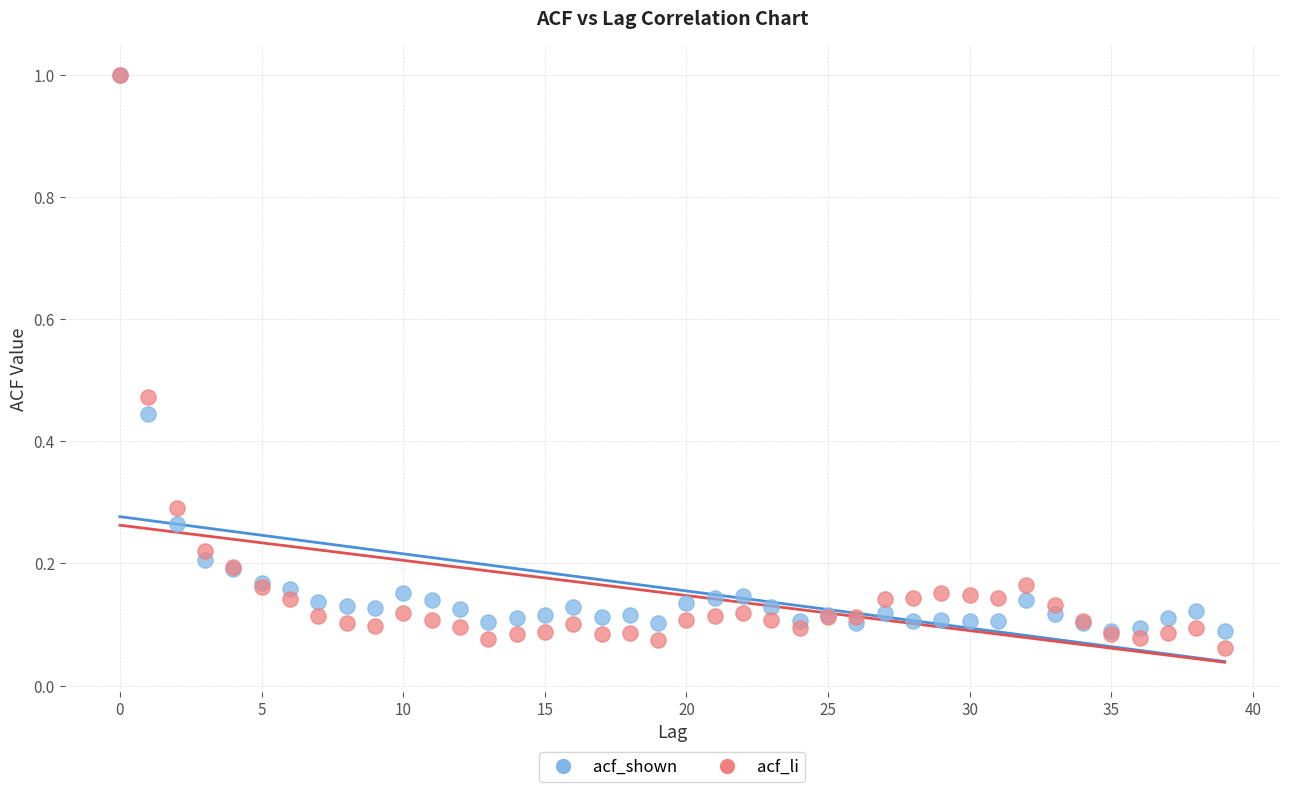

What are all the series names shown in the legend?

acf_shown, acf_li